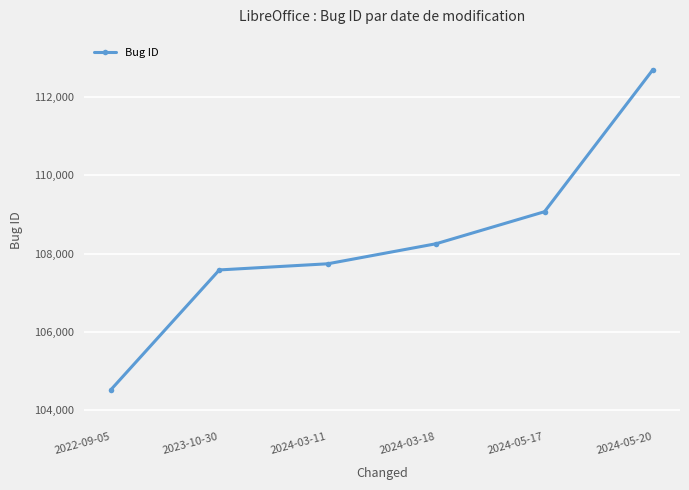

Reading right to left, transcribe all the data shown in this chart.

112699	109072	108254	107742	107585	104527